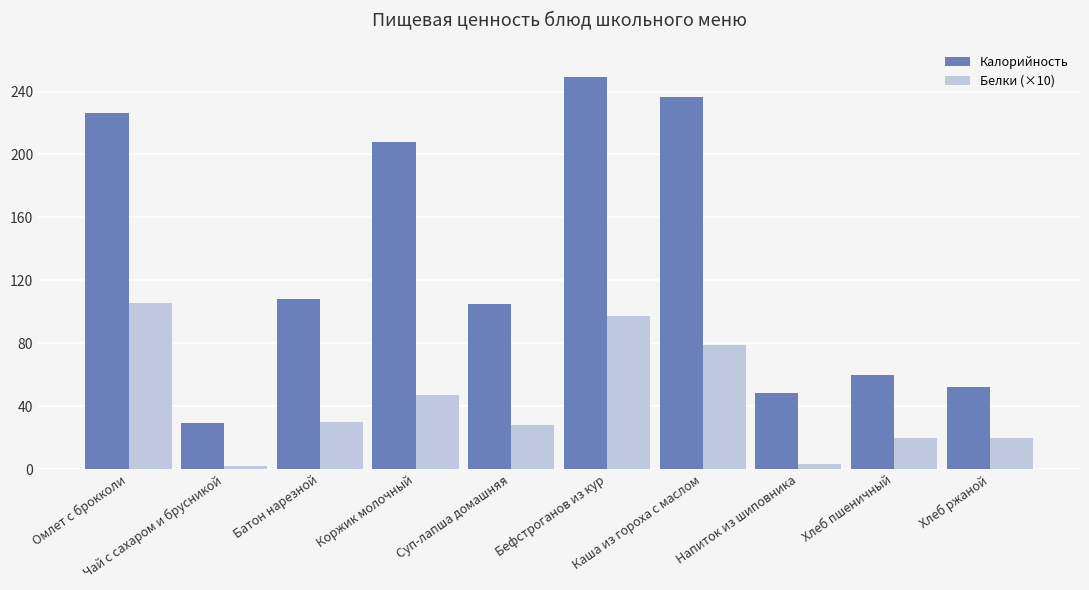

What are all the series names shown in the legend?

Калорийность, Белки (×10)